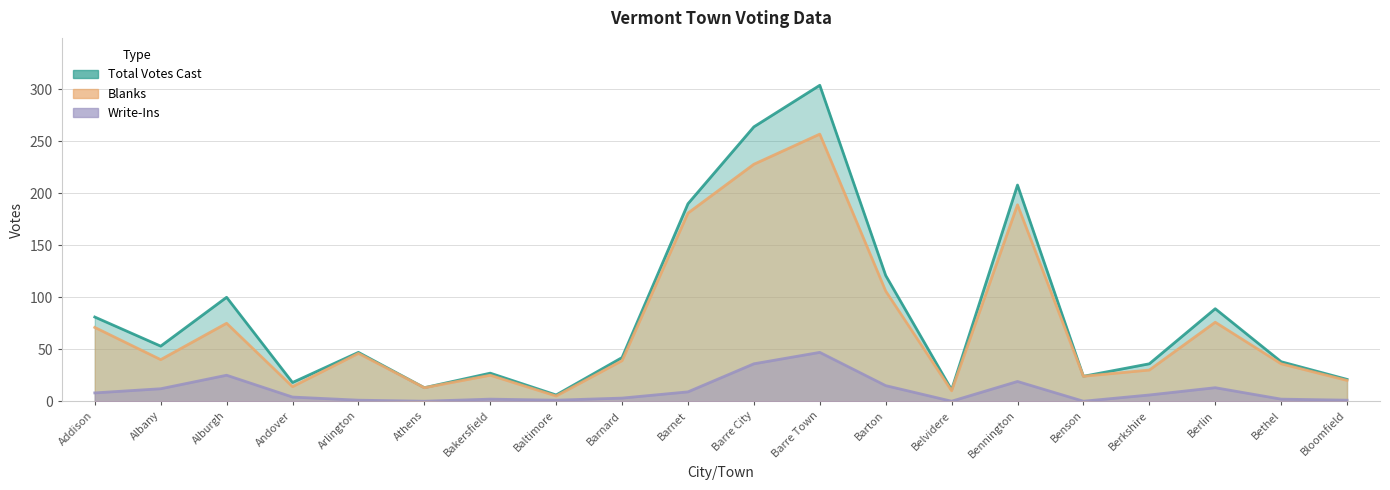

What is the label of the 19th point from the left?

Bethel